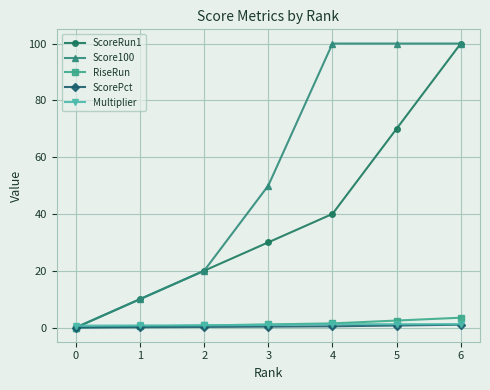

What is the difference between the highest and lowest values at 3?

49.7